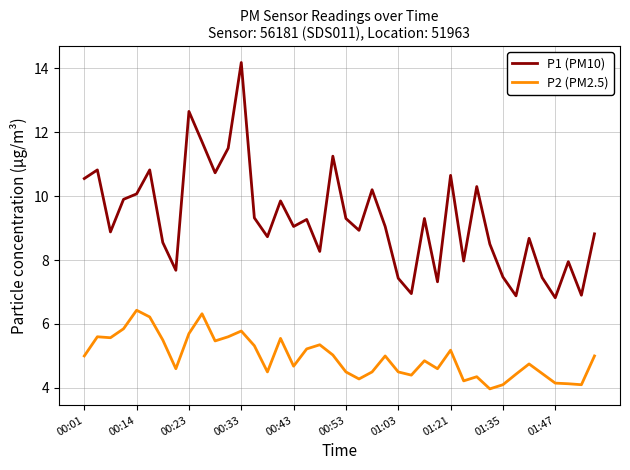

Is this an area chart (filled region under the line)?

No